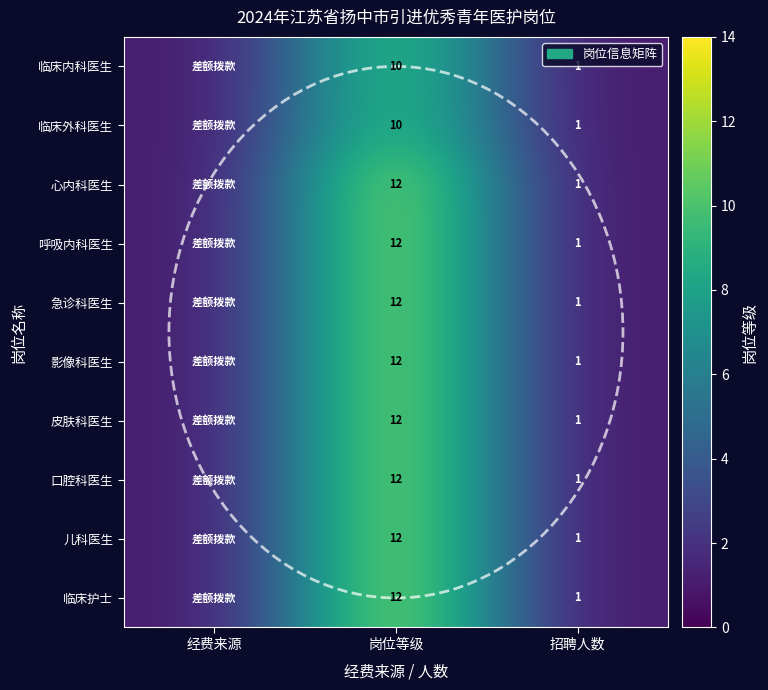

What is the total value across all series at 招聘人数?

10